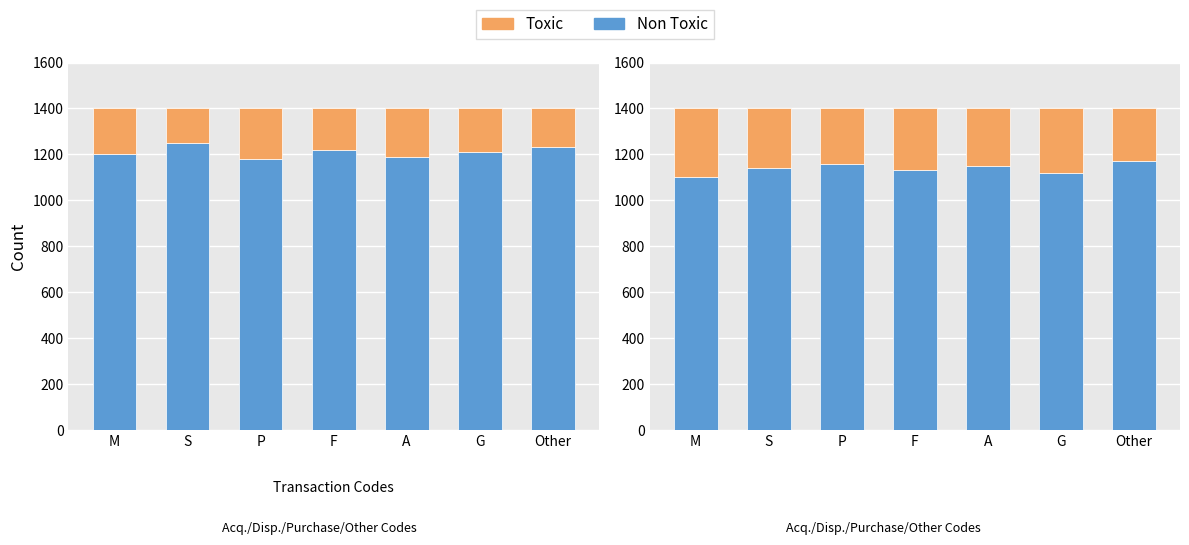

Which label corresponds to the largest value in the chart?

Other